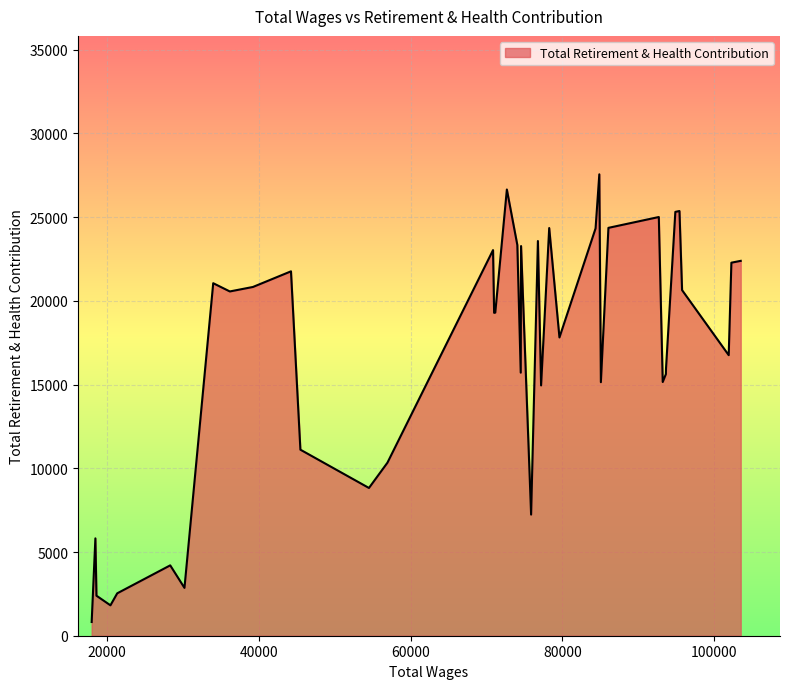

What is the difference between the maximum and second lowest values?

25746